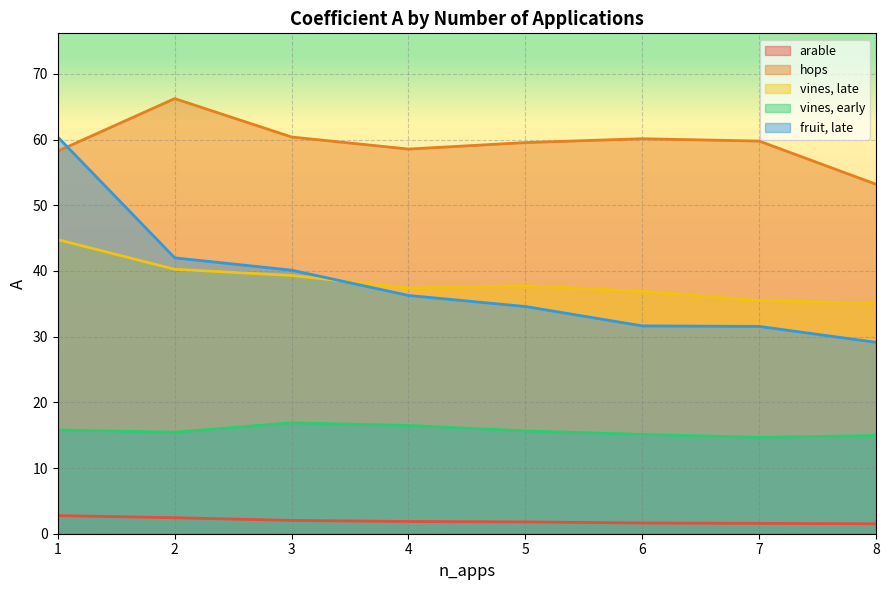

Reading left to right, what are all the values shown in this chart?

arable: 1=2.8	2=2.4	3=2.0	4=1.9	5=1.8	6=1.6	7=1.6	8=1.5
hops: 1=58.2	2=66.2	3=60.4	4=58.6	5=59.5	6=60.1	7=59.8	8=53.2
vines, late: 1=44.8	2=40.3	3=39.3	4=37.4	5=37.8	6=36.9	7=35.5	8=35.1
vines, early: 1=15.8	2=15.5	3=16.9	4=16.5	5=15.6	6=15.1	7=14.7	8=14.9
fruit, late: 1=60.4	2=42.0	3=40.1	4=36.3	5=34.6	6=31.6	7=31.6	8=29.1